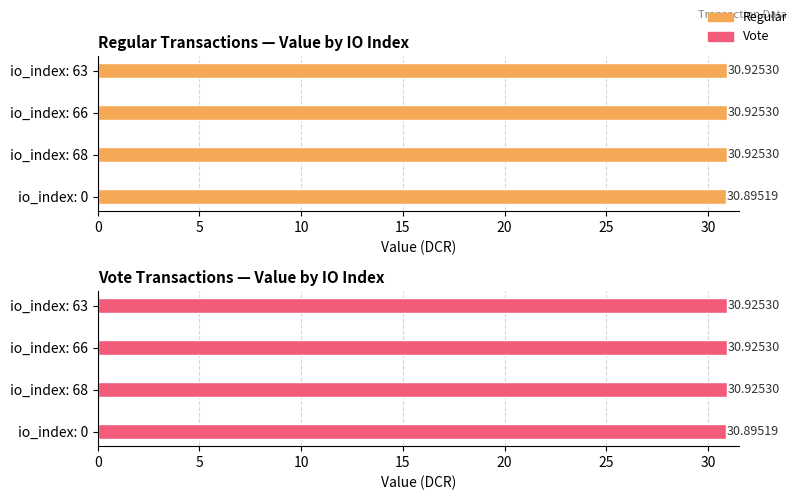

Which series changed the most between io_index: 0 and io_index: 66?

Regular